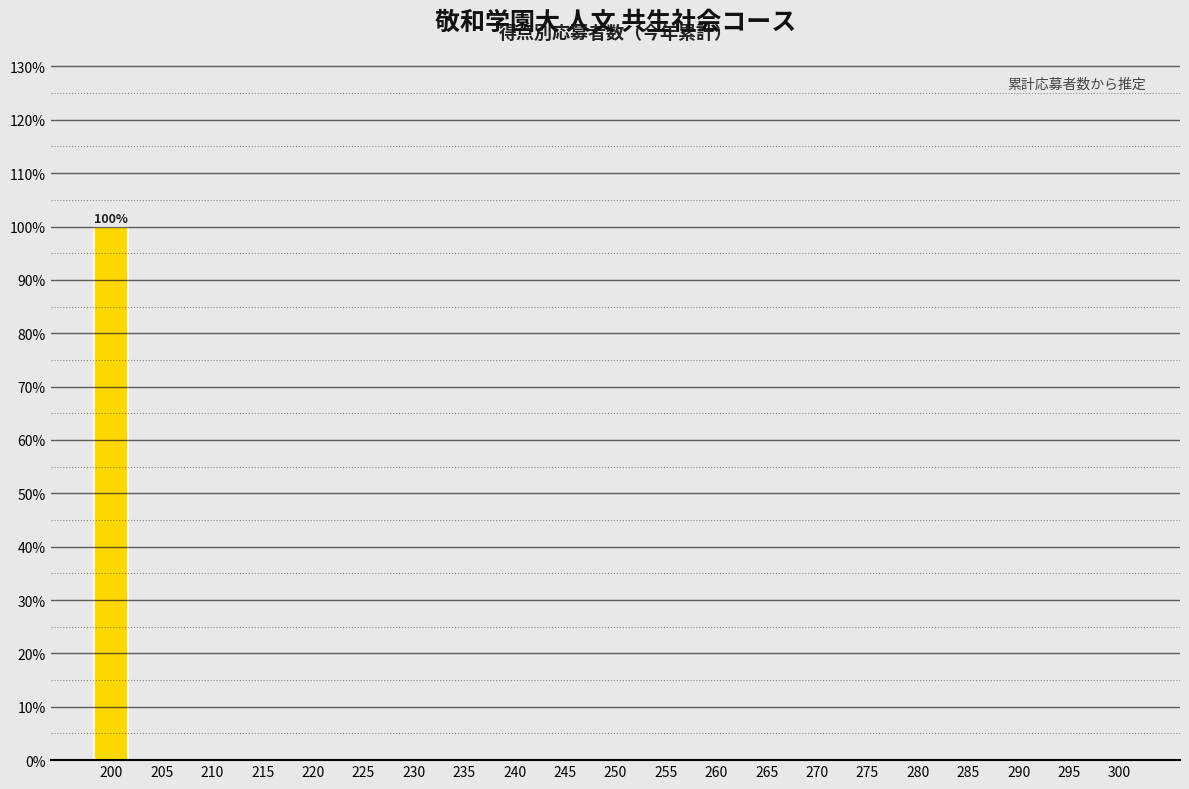

Reading right to left, what are all the values shown in this chart?

300=0	295=0	290=0	285=0	280=0	275=0	270=0	265=0	260=0	255=0	250=0	245=0	240=0	235=0	230=0	225=0	220=0	215=0	210=0	205=0	200=100